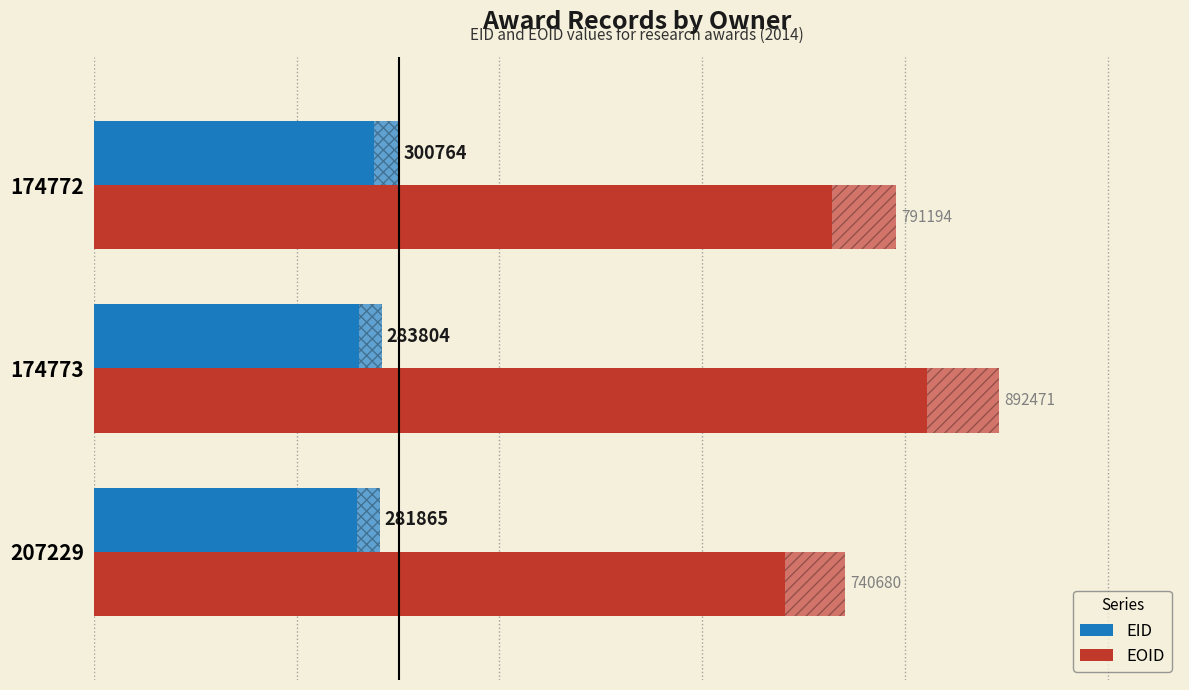

At which category is the sum across all series the highest?

174773